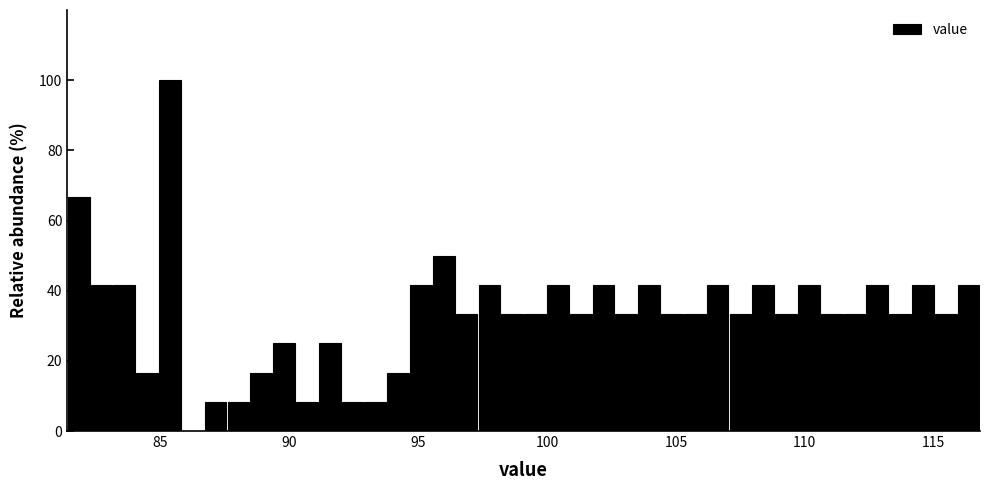

Around what value on the x-axis is the tallest bar? Give the approximate position of its centre, as read against the axis.

85.5